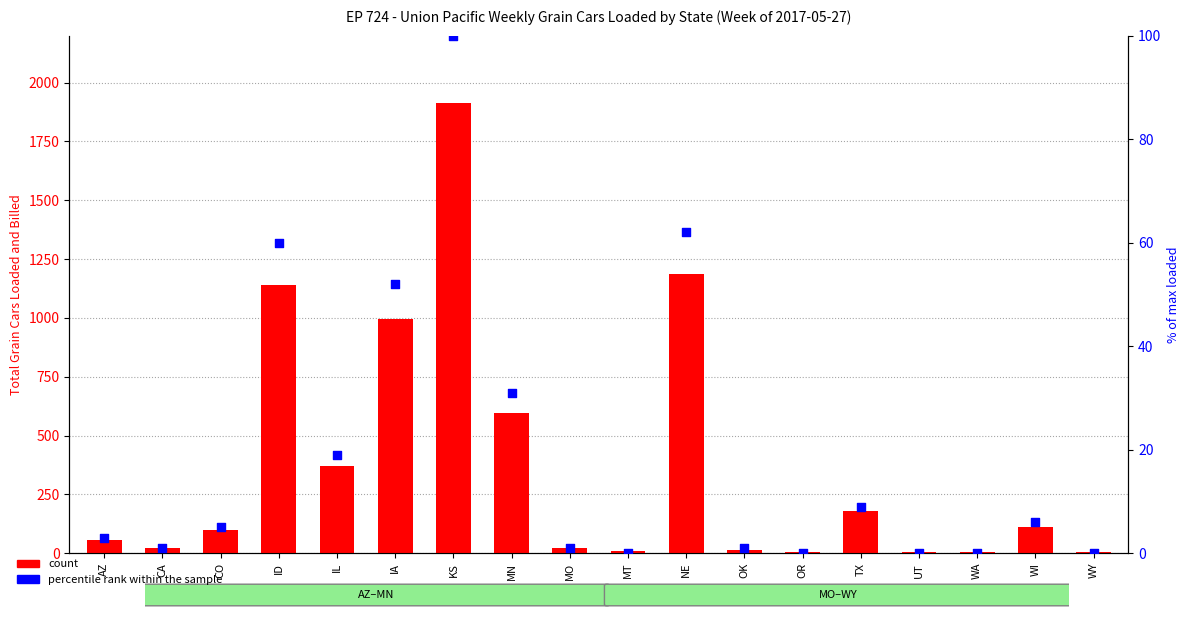

What are all the series names shown in the legend?

count, percentile rank within the sample